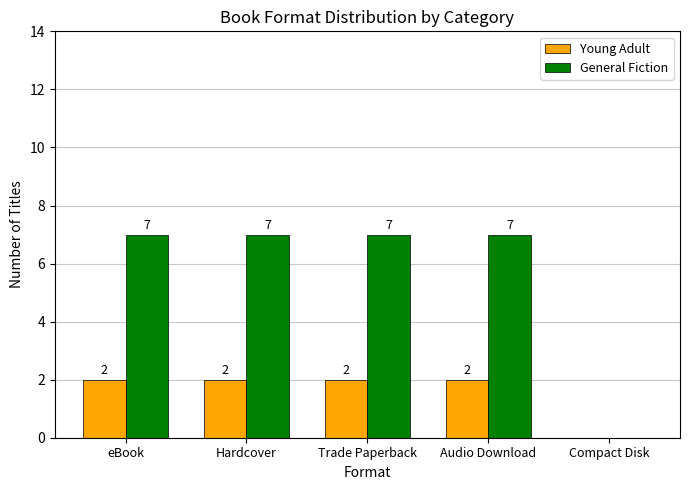

How many series are shown in this chart?

2